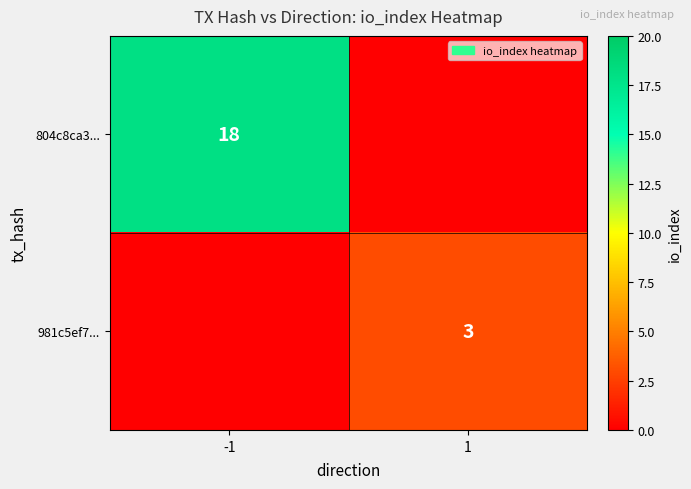

Is the value of 804c8ca3... at -1 greater than the value of 981c5ef7... at 1?

Yes